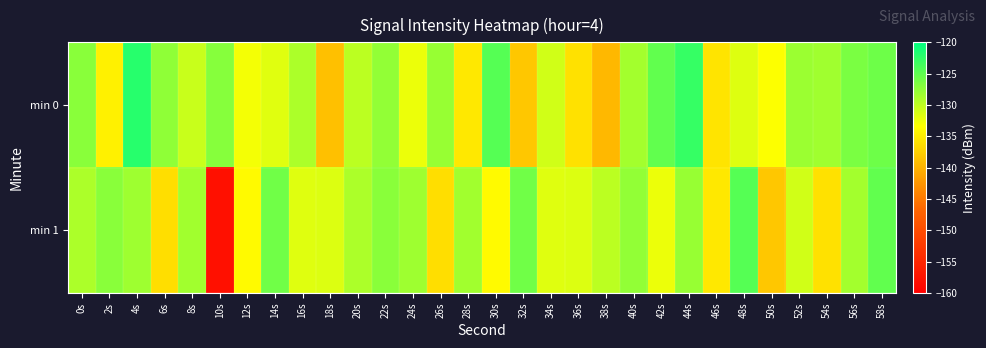

What is the greatest value displayed?

-122.0